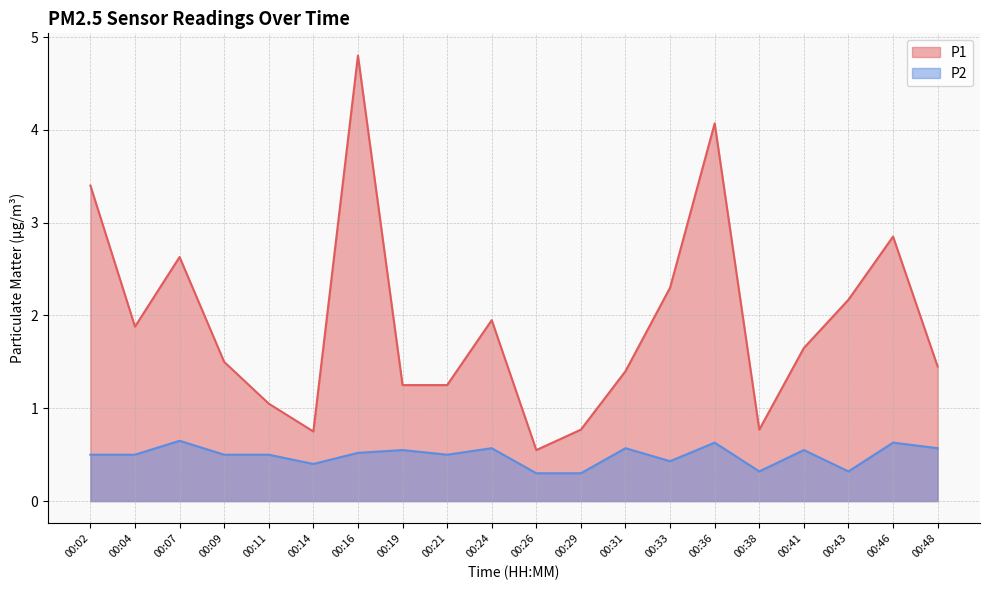

The value of P2 at 00:29 is 0.1. True or false?

False